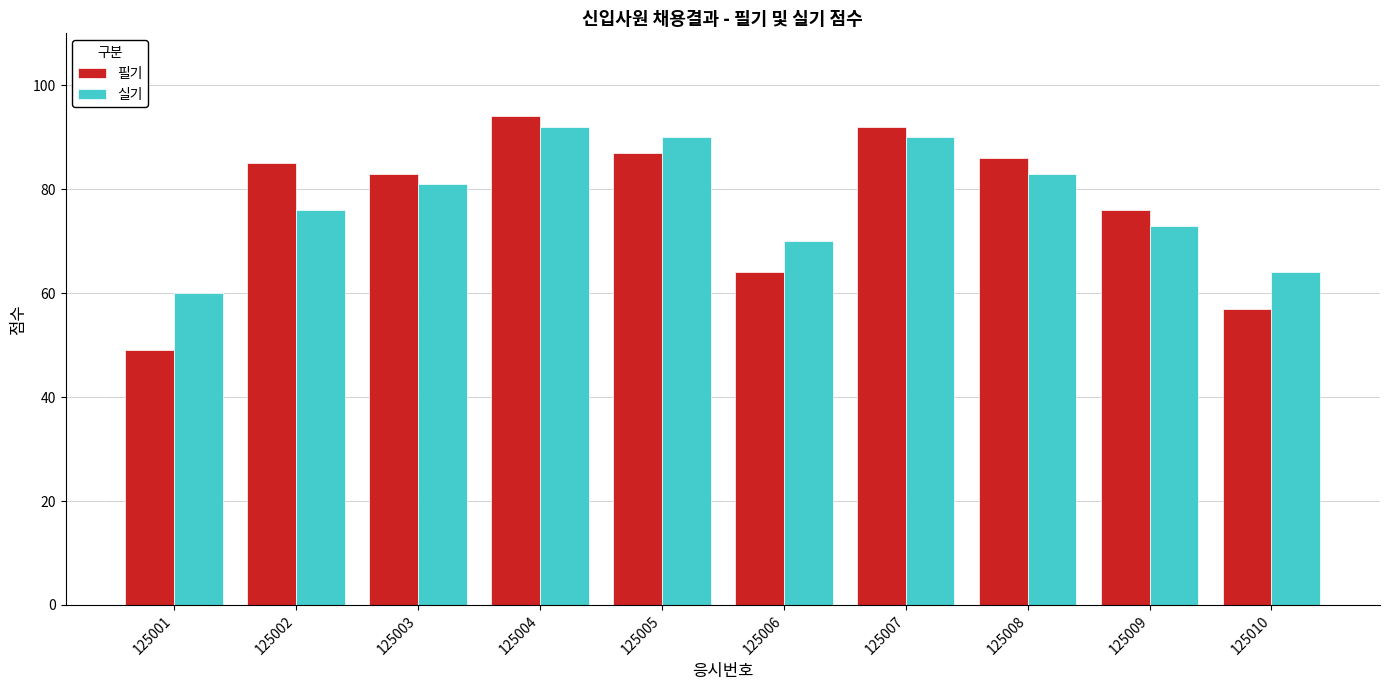

How many bars are there in total?

20